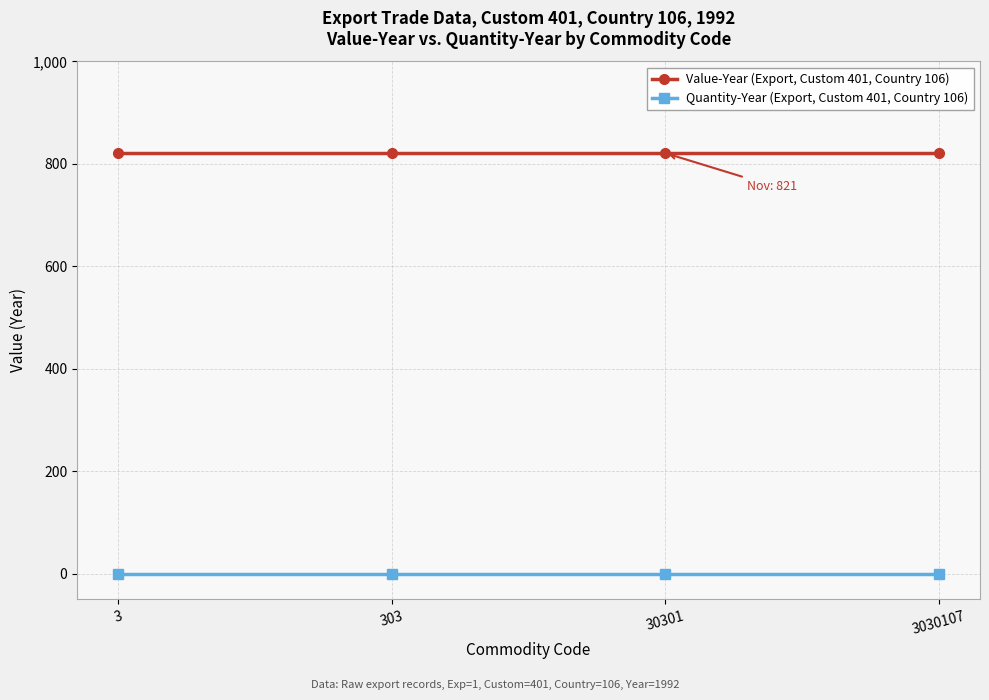

What is the difference between the highest and lowest values at 3030107?

821